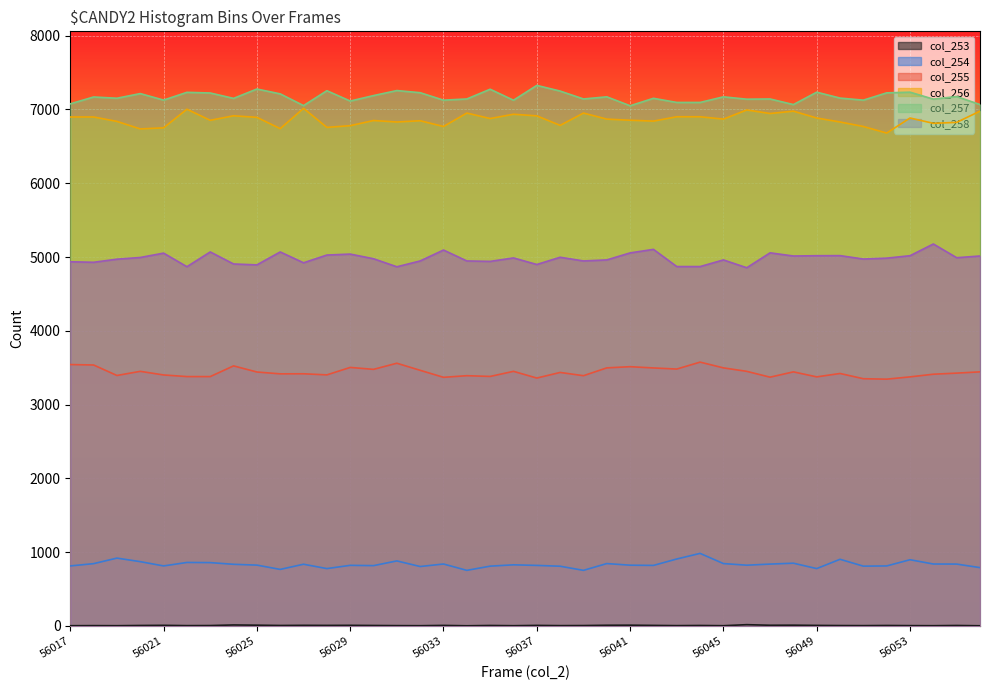

What is the average value of the col_256 series?

6865